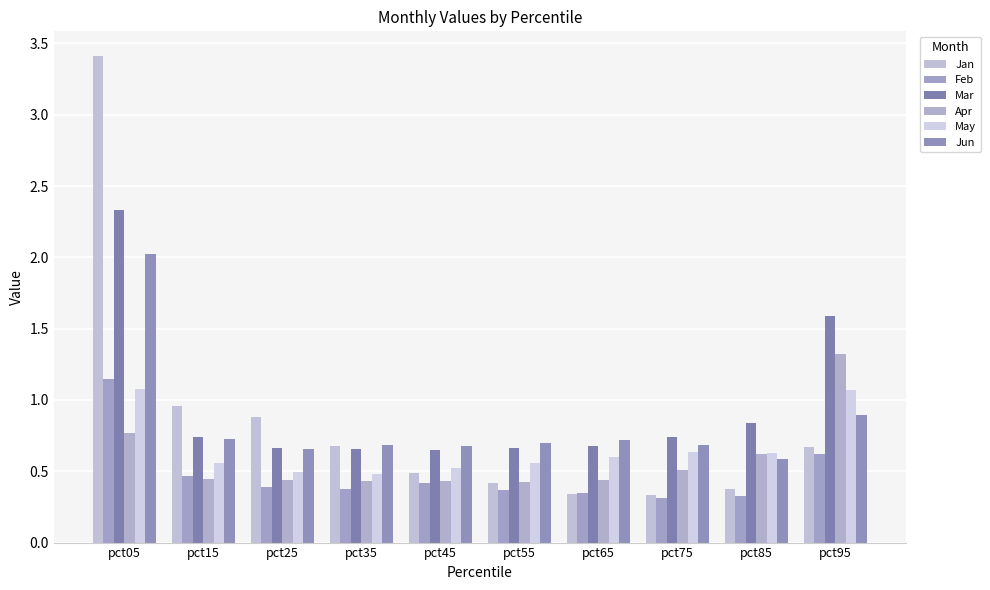

What is the difference between the maximum and minimum values in the May series?

0.6